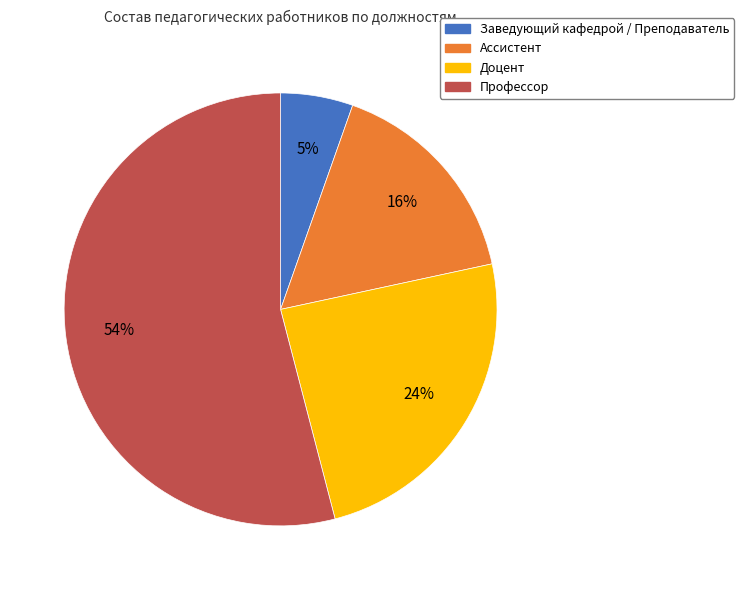

Which category accounts for the majority?

Профессор